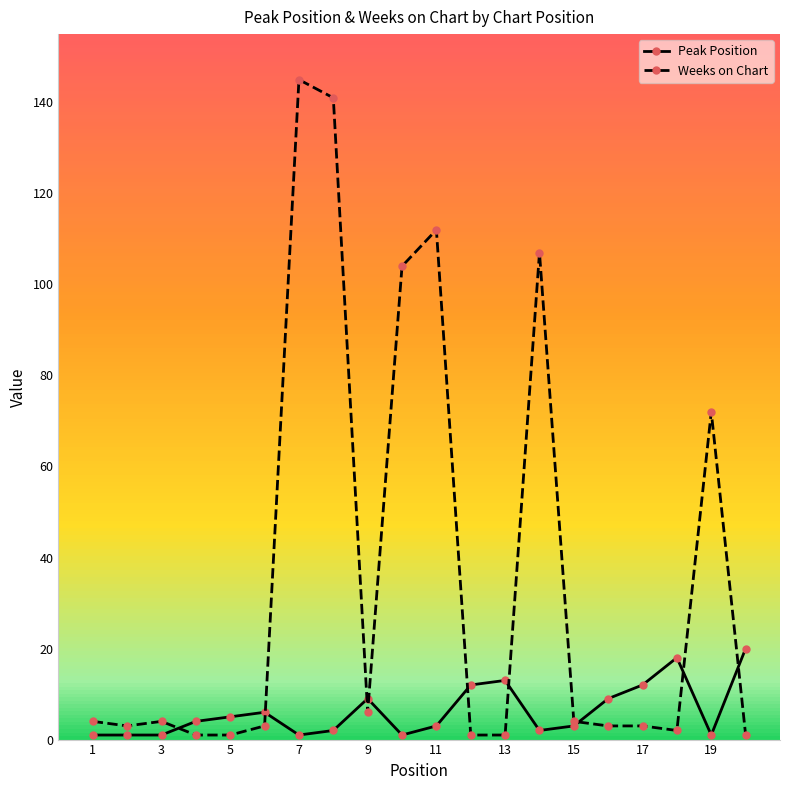

Rank the series by their average value, from lowest to highest.

Peak Position, Weeks on Chart